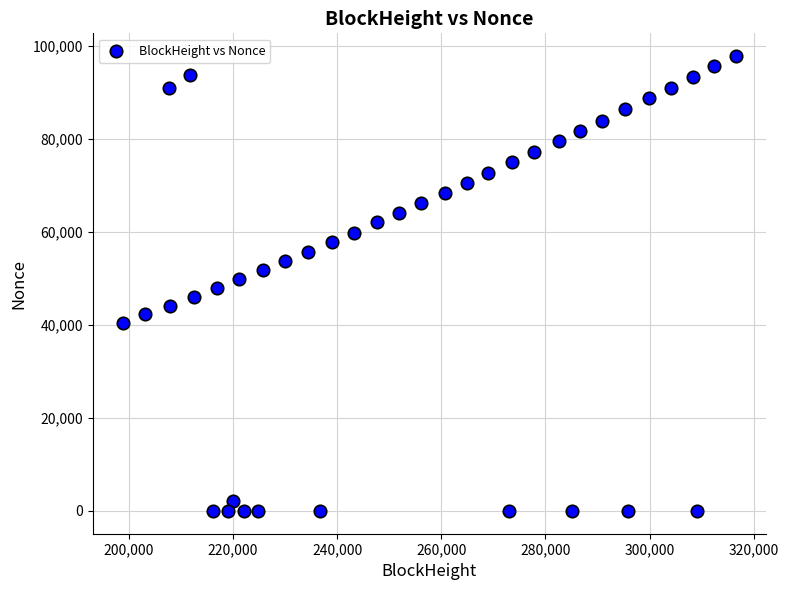

What is the range of Y values (max minus min)?

97834